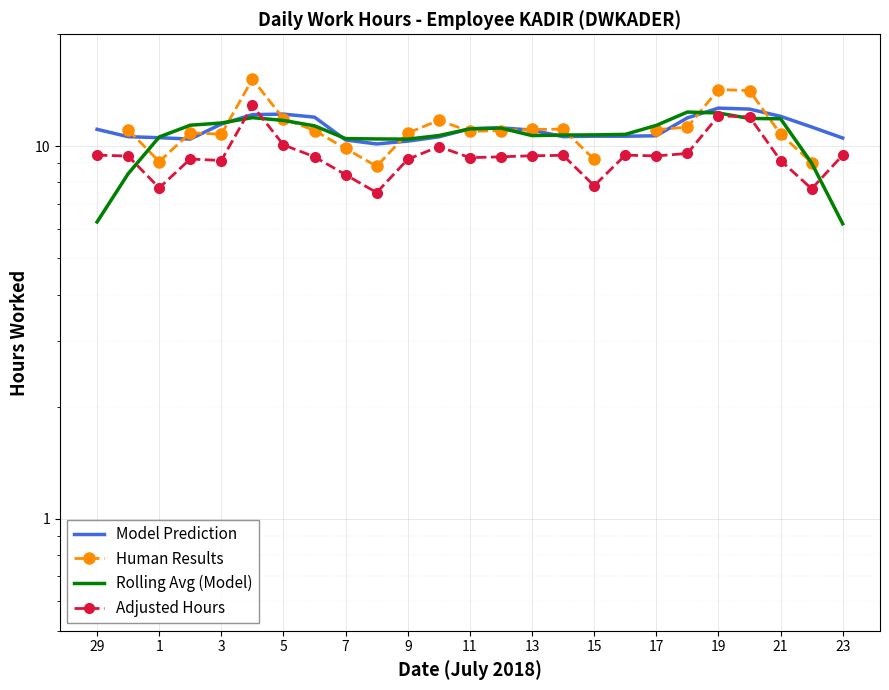

Is this an area chart (filled region under the line)?

No